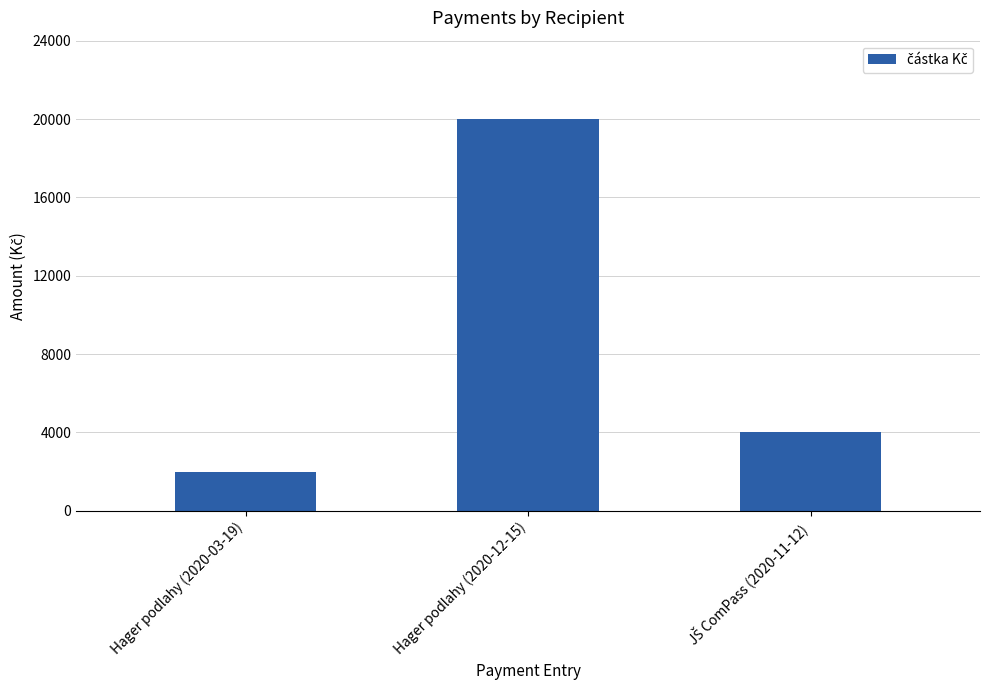

At which category does the chart reach its peak across all series?

Hager podlahy (2020-12-15)